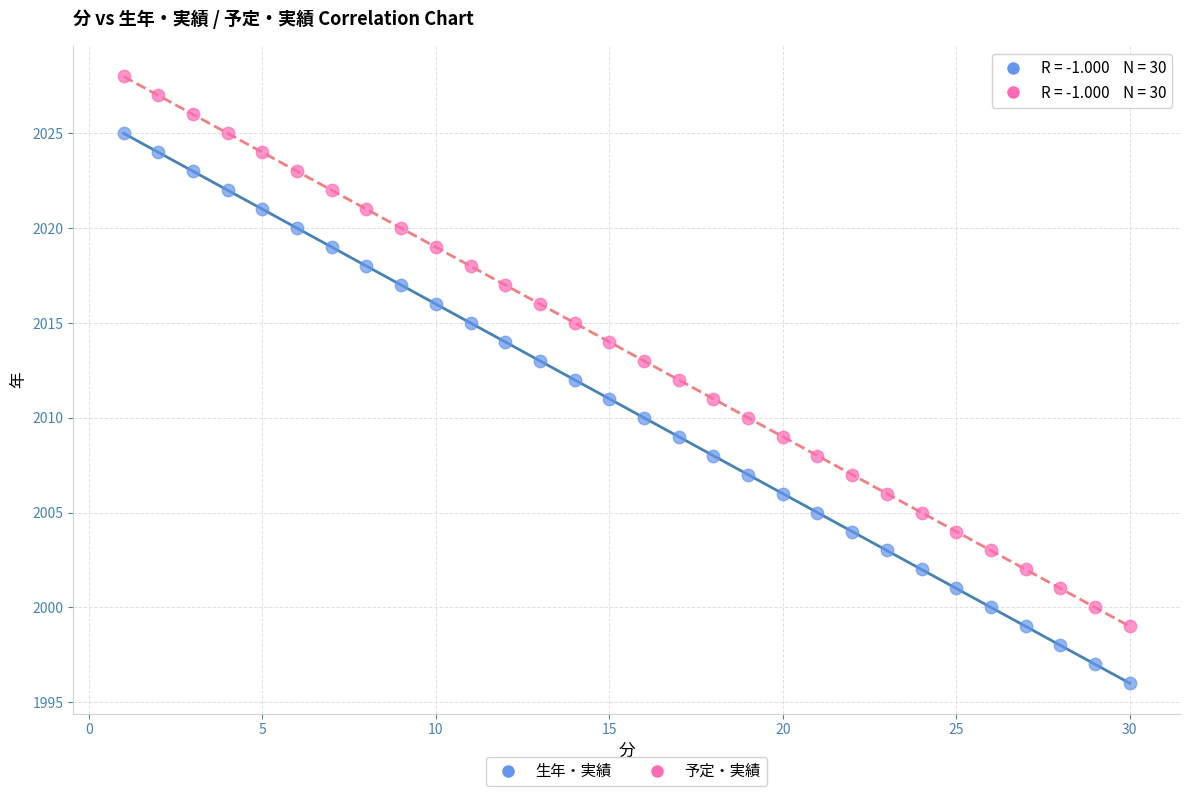

Across all data points, what is the range of Y values (max minus min)?

32